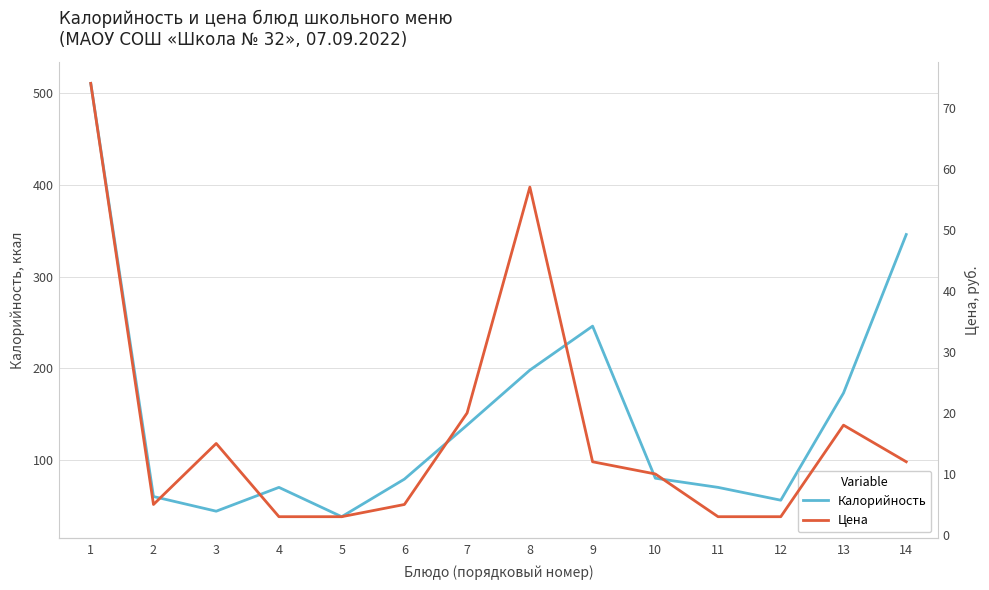

At which label does Калорийность first exceed 80?

1